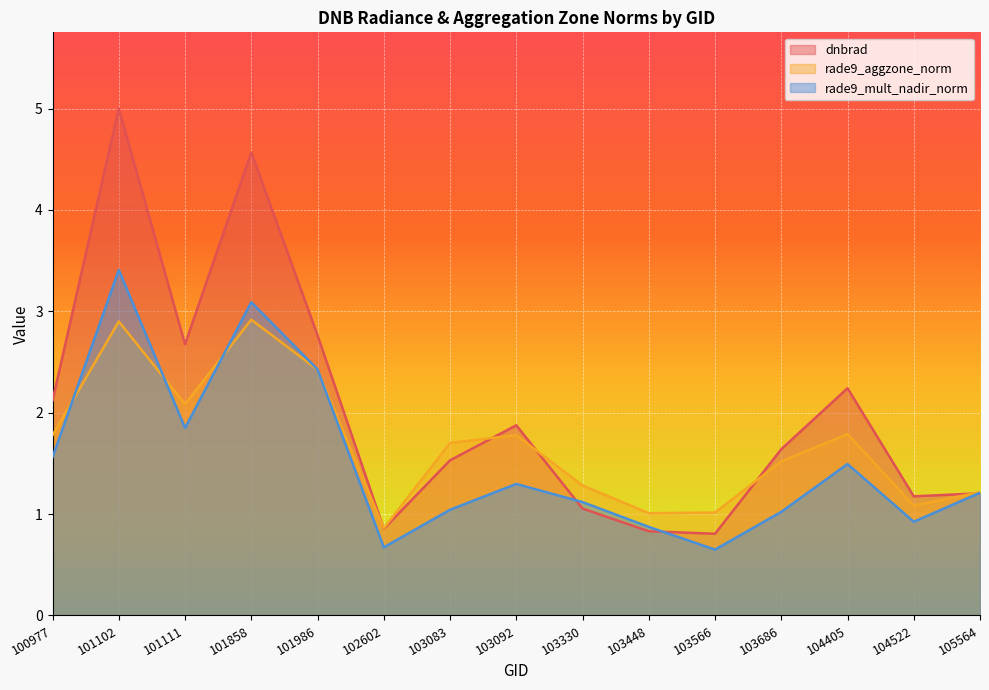

Where is the first local maximum for dnbrad?

101102